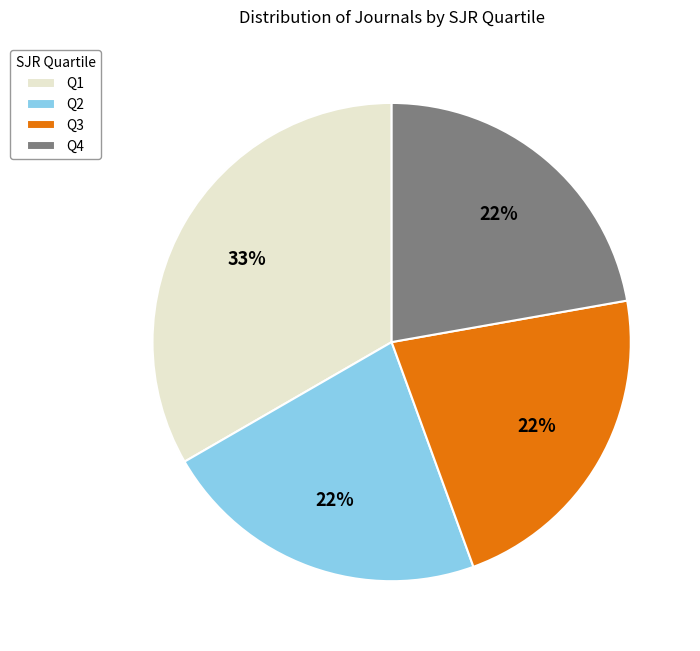

Which category has the biggest portion of the pie?

Q1